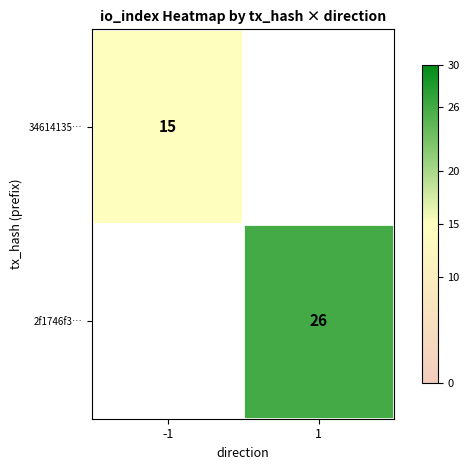

How many distinct data groups are displayed?

2